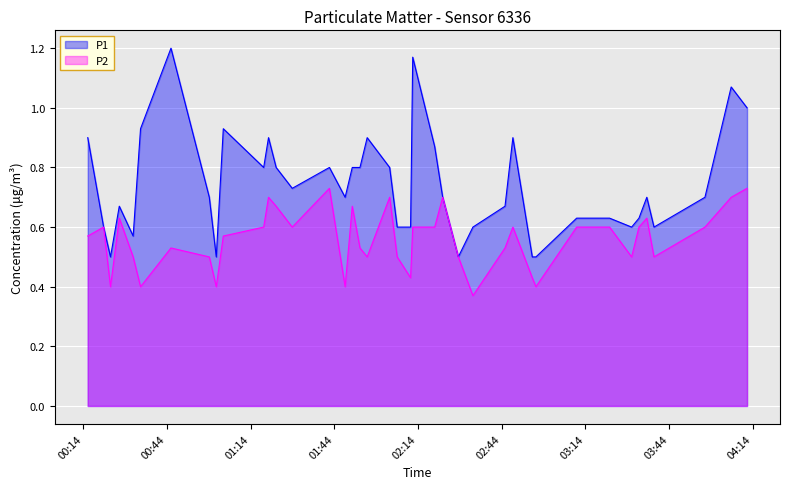

List the series in order of their peak value, lowest first.

P2, P1